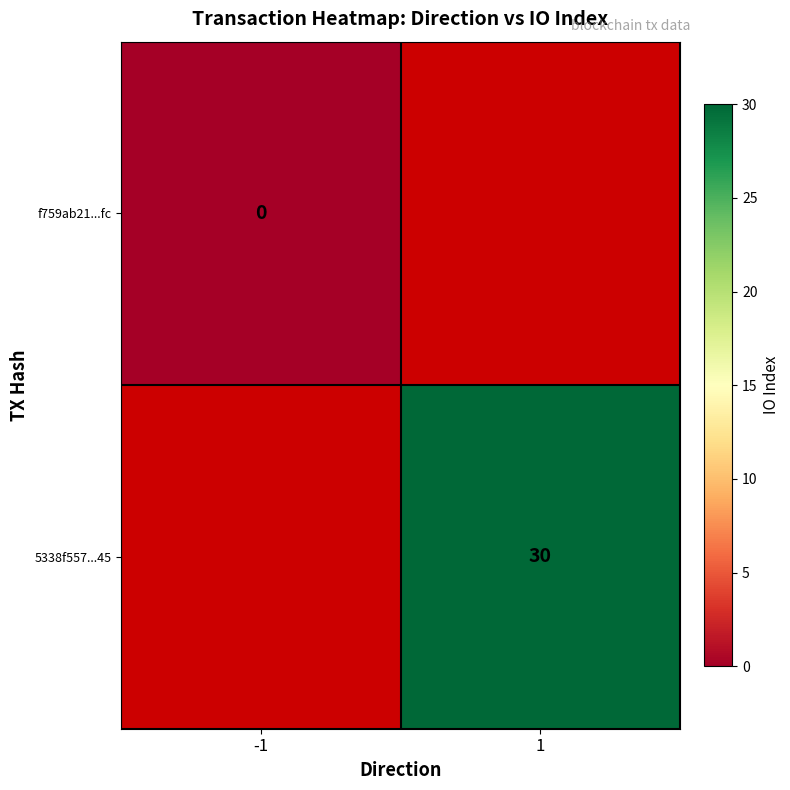

True or false: 5338f557...45 has a value of 30 at 1.

True